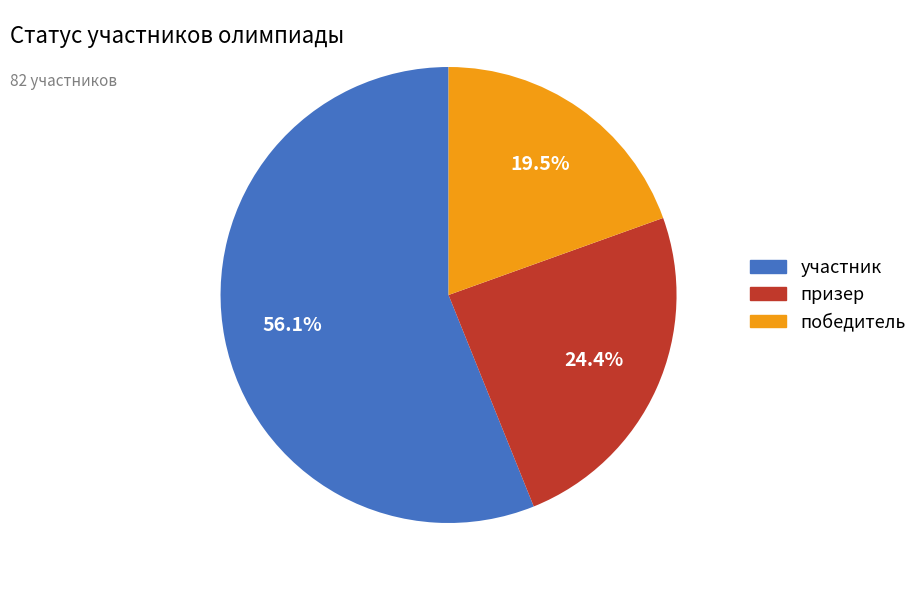

Which category accounts for the majority?

участник